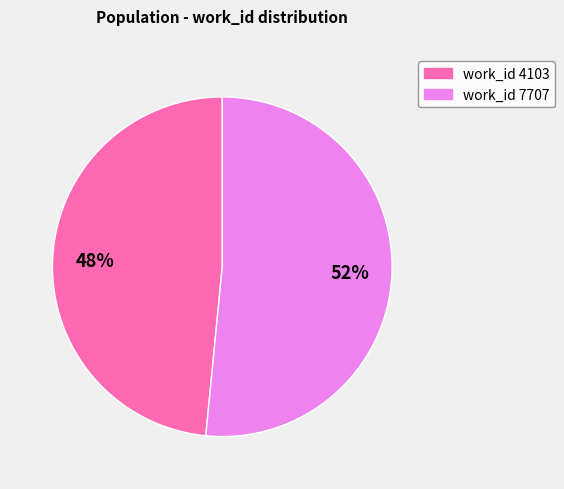

To the nearest percent, what is the average slice percentage?

50%